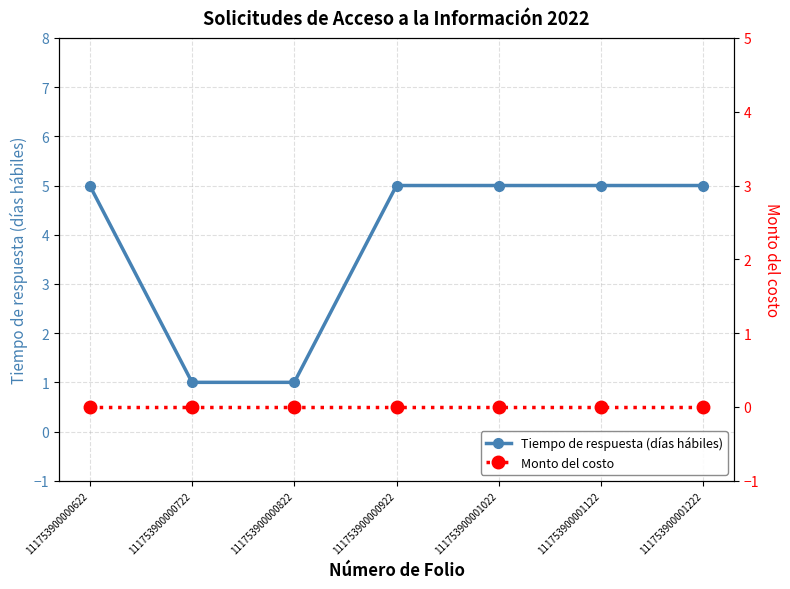

What is the maximum value shown in the chart?

5